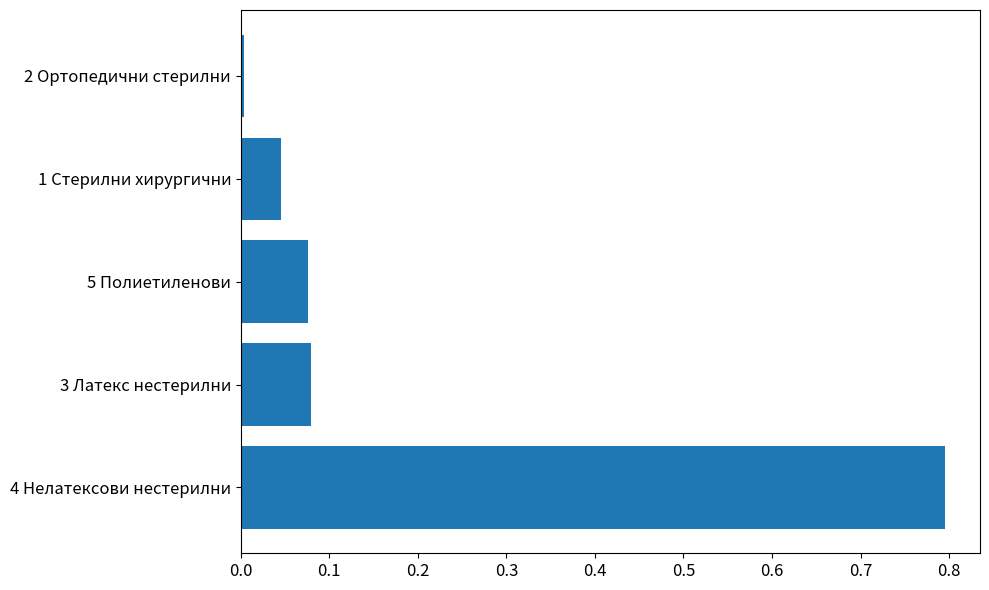

Does the chart contain stacked bars?

No